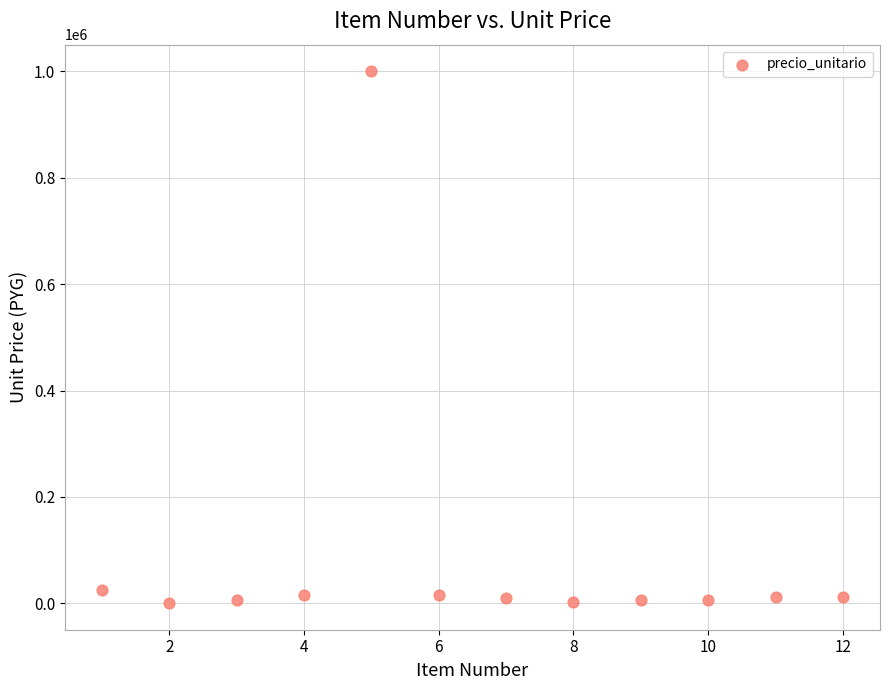

What is the average X value?

6